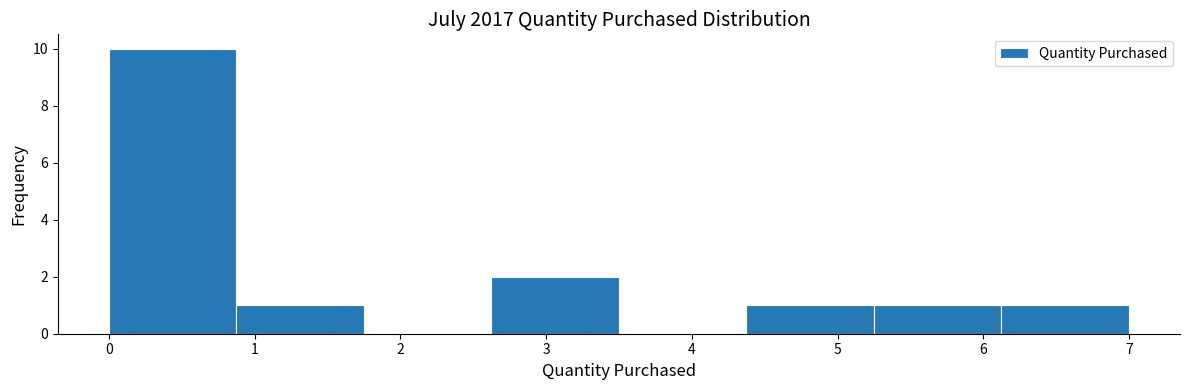

How tall is the bar that spans 0.9 to 1.8 on the x-axis? Neither the bar edges nor the heights are printed on the chart, so give them approximately, as read against the axes.

1